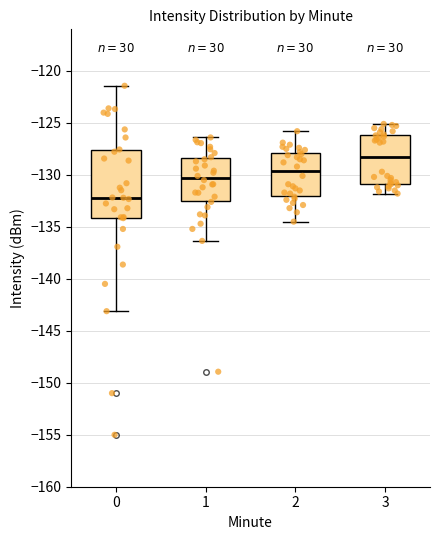

Reading left to right, transcribe this box plot: for each box, give where its median line is, the range the box spans, and where its two whiskers end, as read against the y-axis. The values are not printed on the chart, so give them approximately, as read against the axis.

0: median -132.0, box -134.0 to -127.5, whiskers -143.0 to -121.5
1: median -130.5, box -132.5 to -128.5, whiskers -136.5 to -126.5
2: median -129.5, box -132.0 to -128.0, whiskers -134.5 to -126.0
3: median -128.5, box -131.0 to -126.0, whiskers -132.0 to -125.0